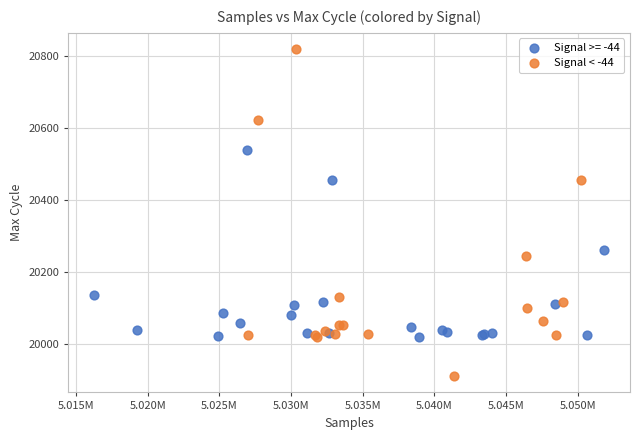

Which series has the widest spread of Y values?

Signal < -44